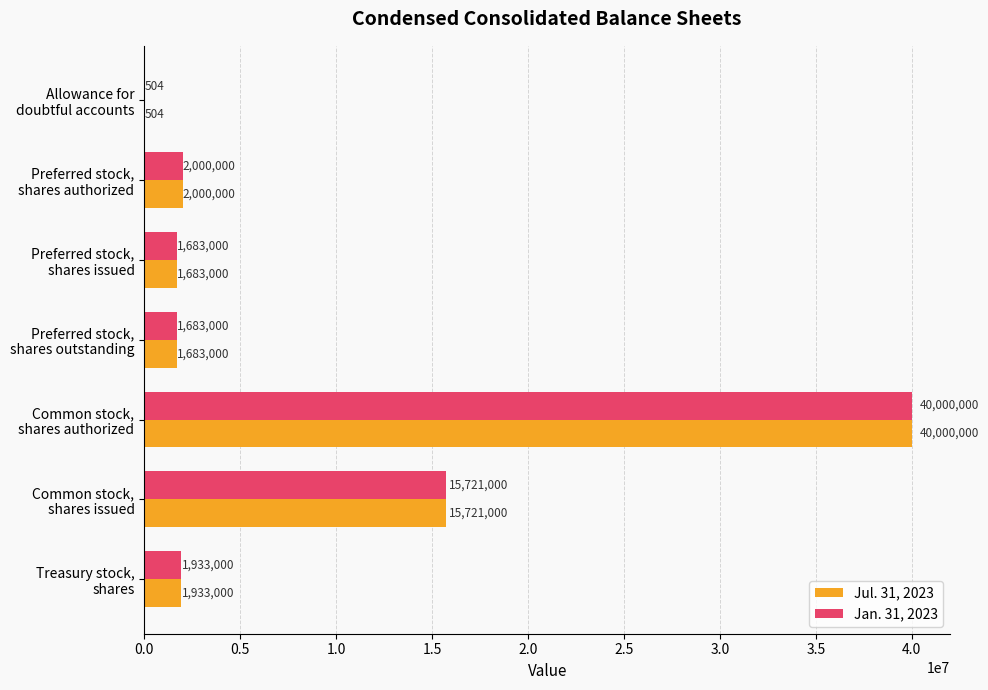

What is the maximum value shown in the chart?

40000000